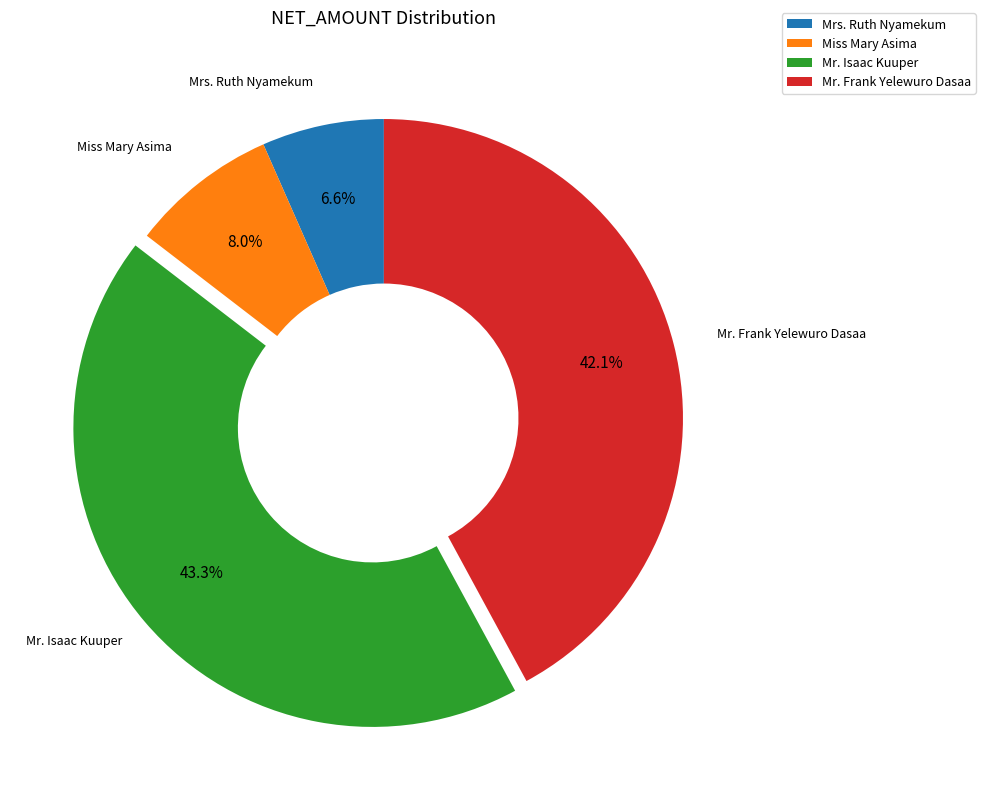

Count the number of slices in the pie.

4